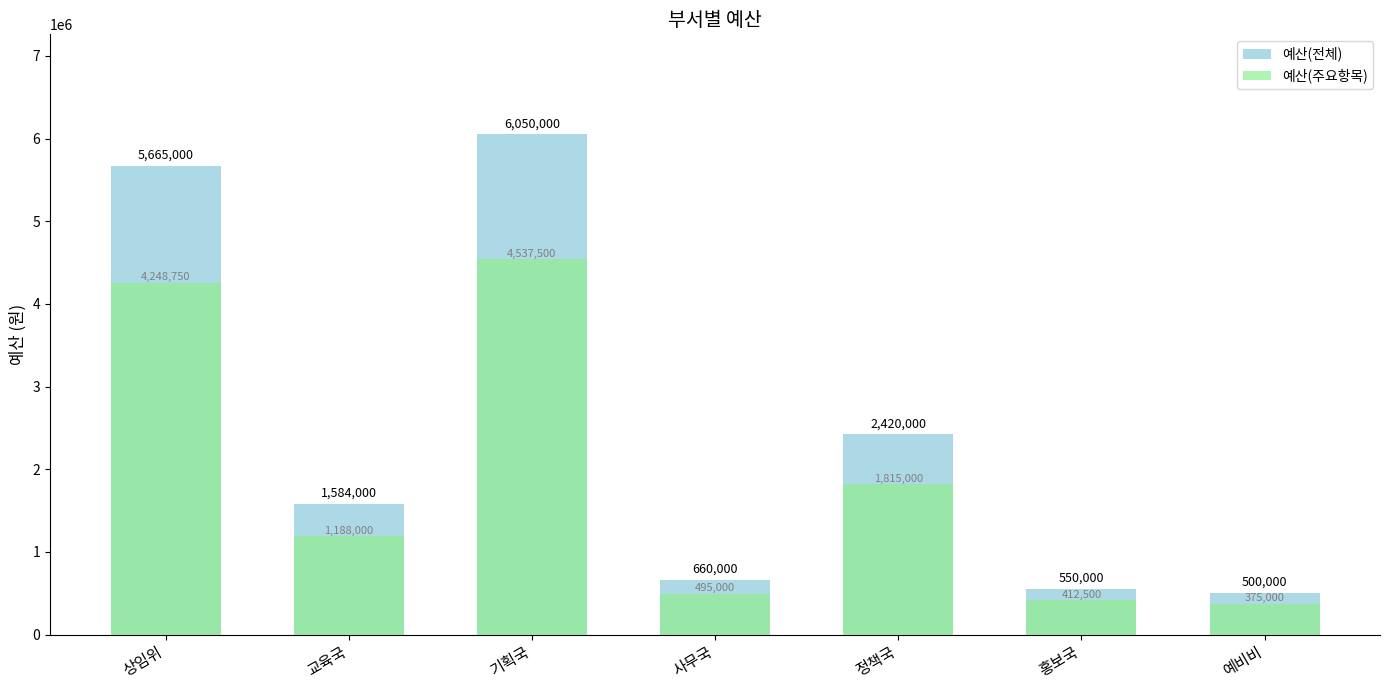

What is the average value of the 예산(전체) series?

2489857